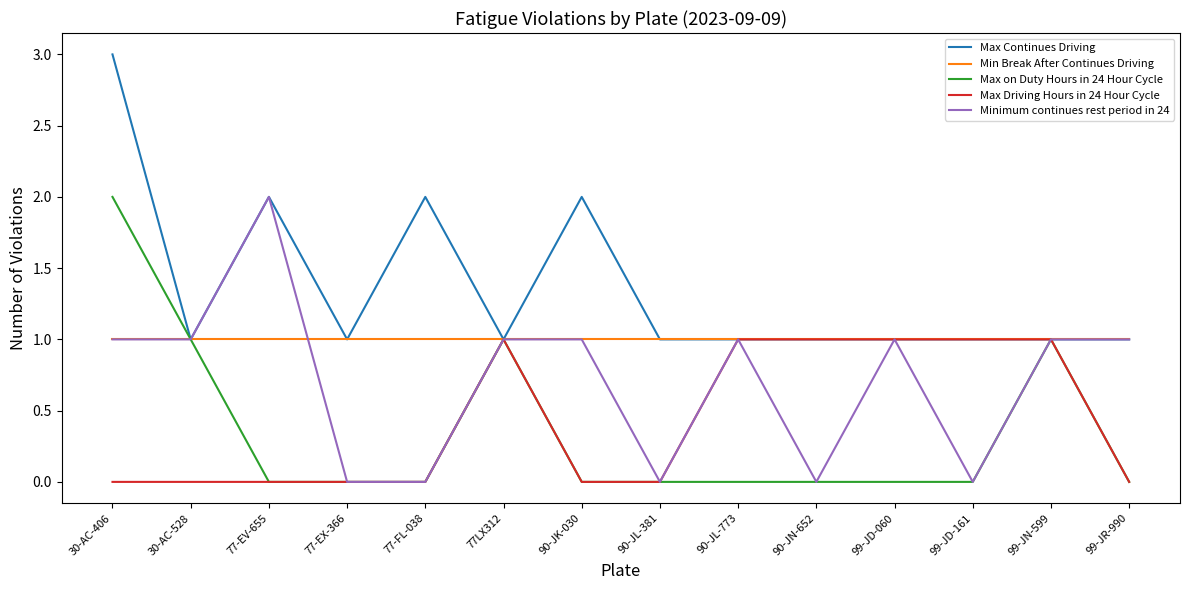

What is the spread (max minus min) of values at 99-JD-161?

1